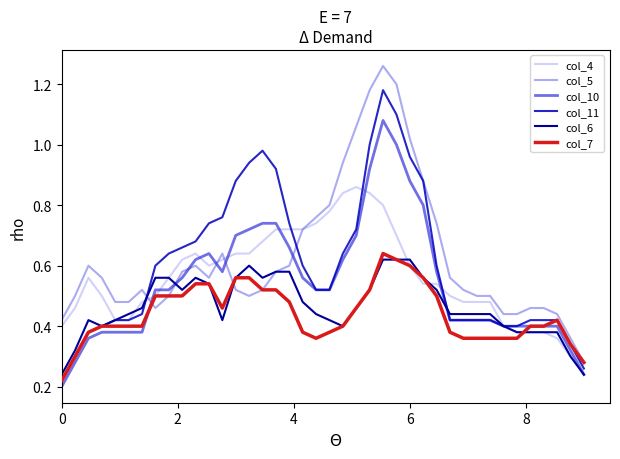

What is the minimum value for col_10?

0.2